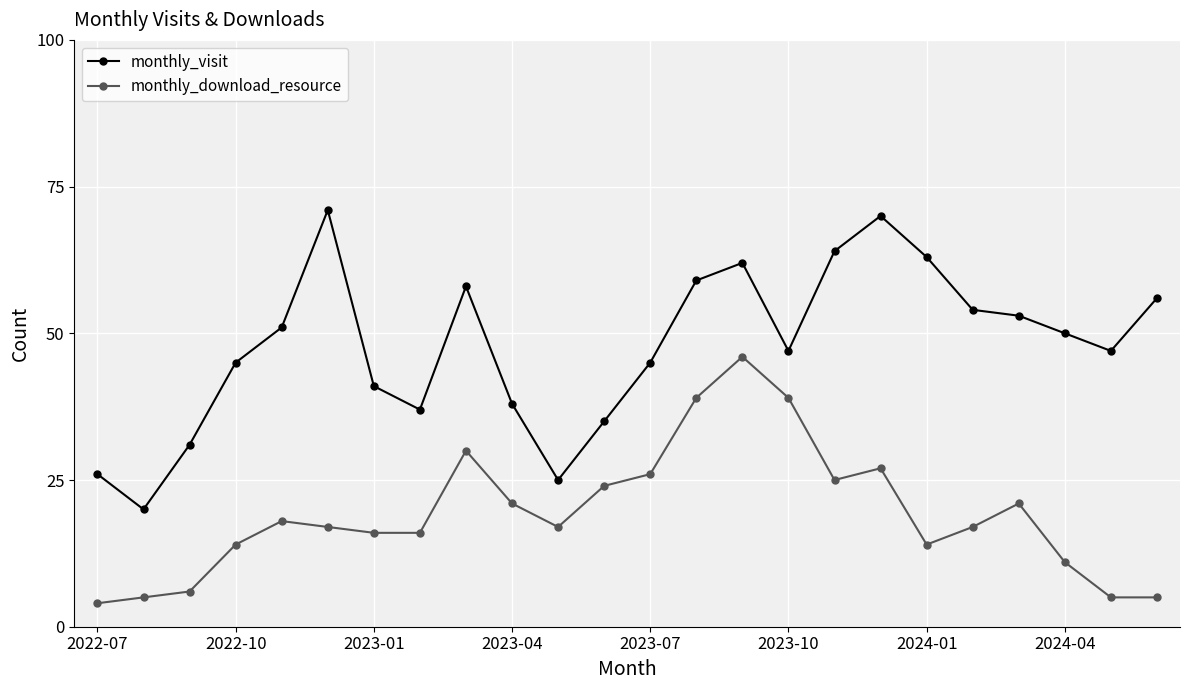

Which series has the largest total across all categories?

monthly_visit